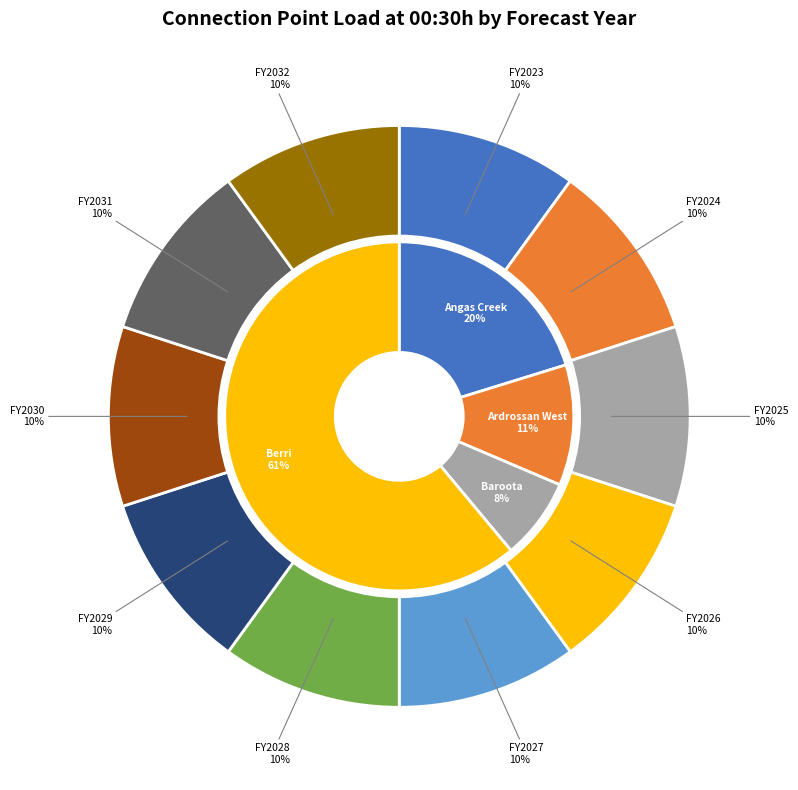

Which category has the biggest portion of the pie?

FY2023